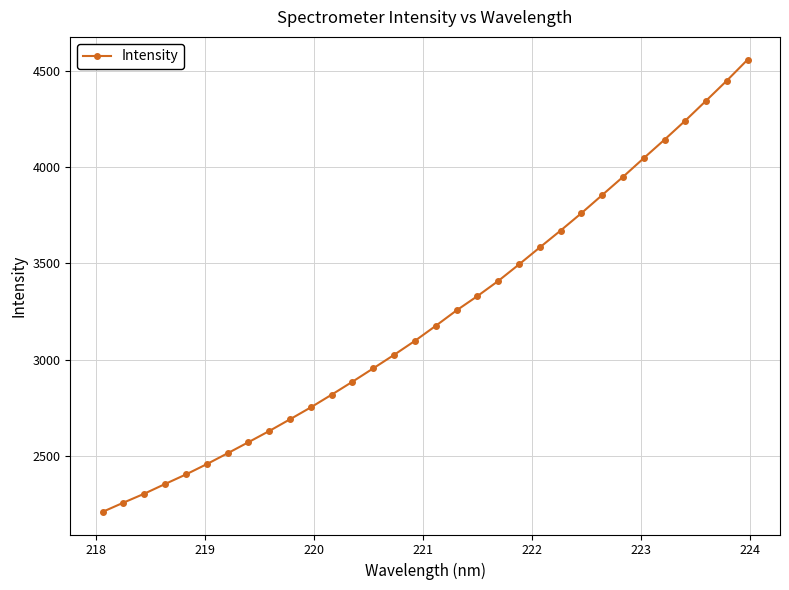

True or false: the data has more than 1 interior local peaks.

False